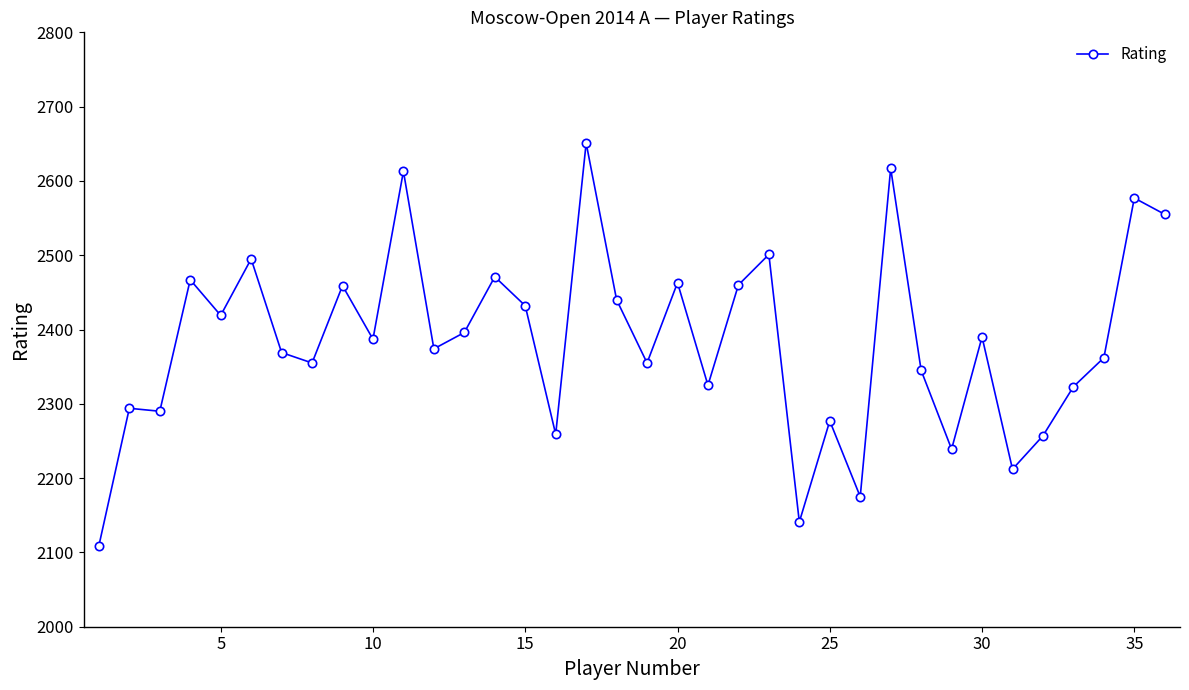

Count the number of data series in this chart.

1